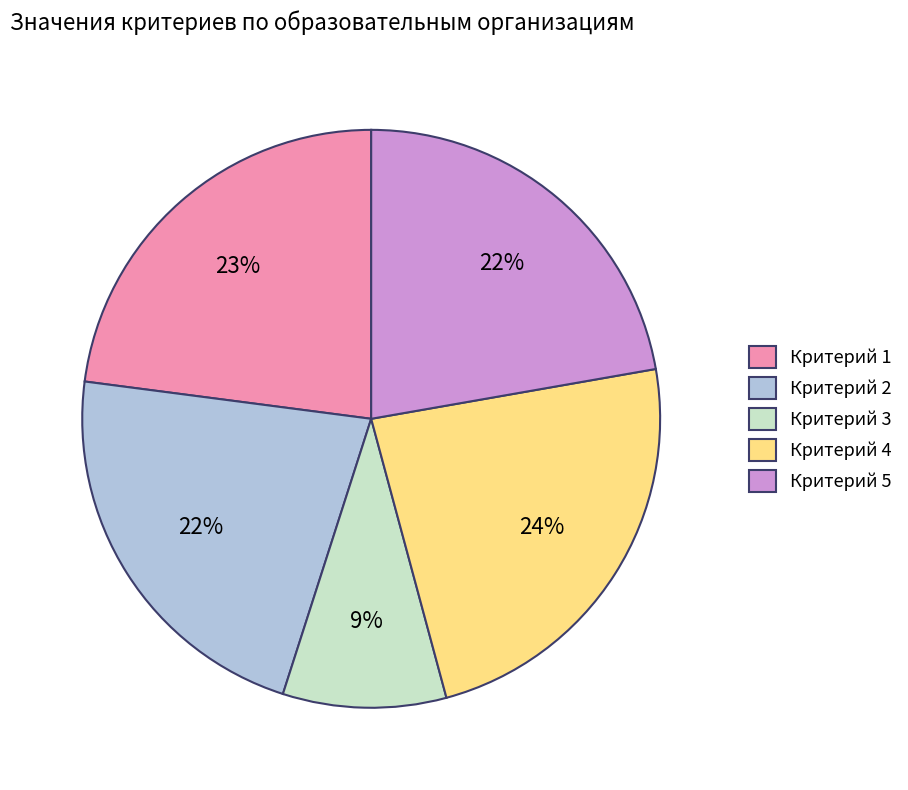

Count the number of slices in the pie.

5